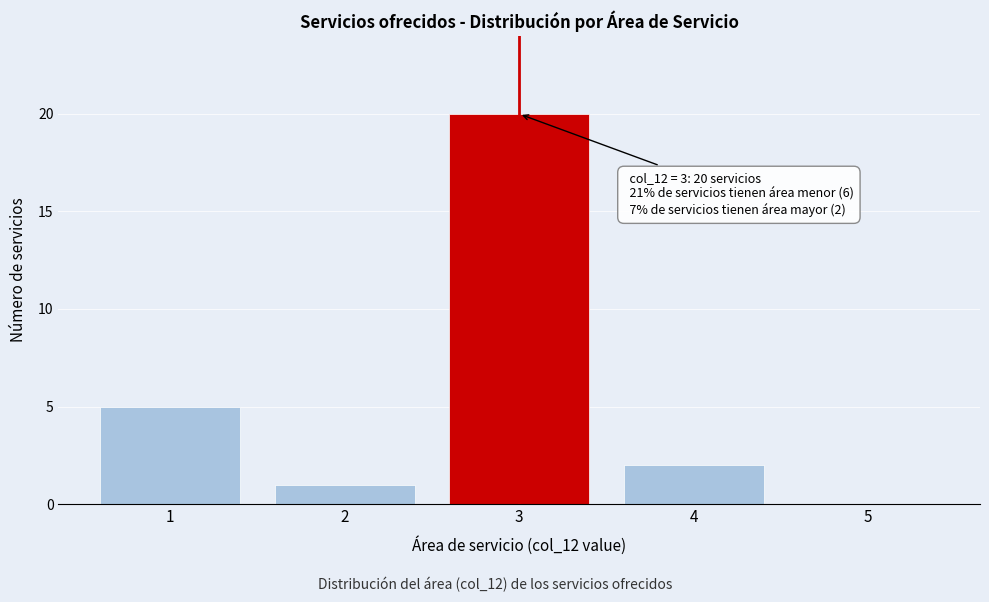

Reading left to right, list all the values displayed in this chart.

1=5	2=1	3=20	4=2	5=0